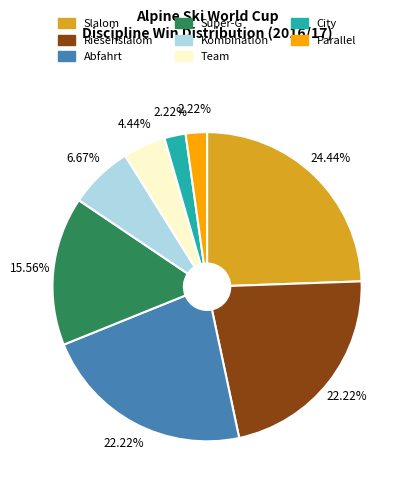

To the nearest percent, what is the combined percentage of Kombination and Super-G?

22%